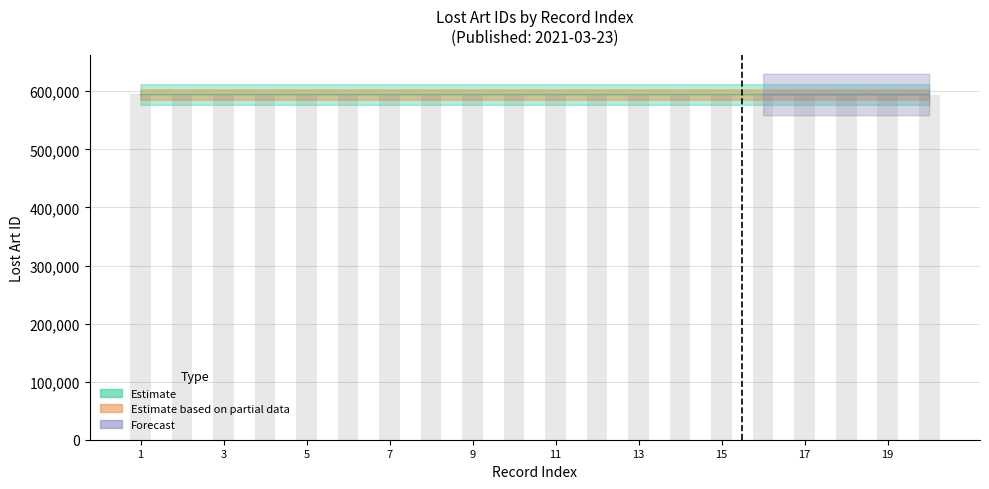

What is the difference between the values at 594460 and 594457?

3